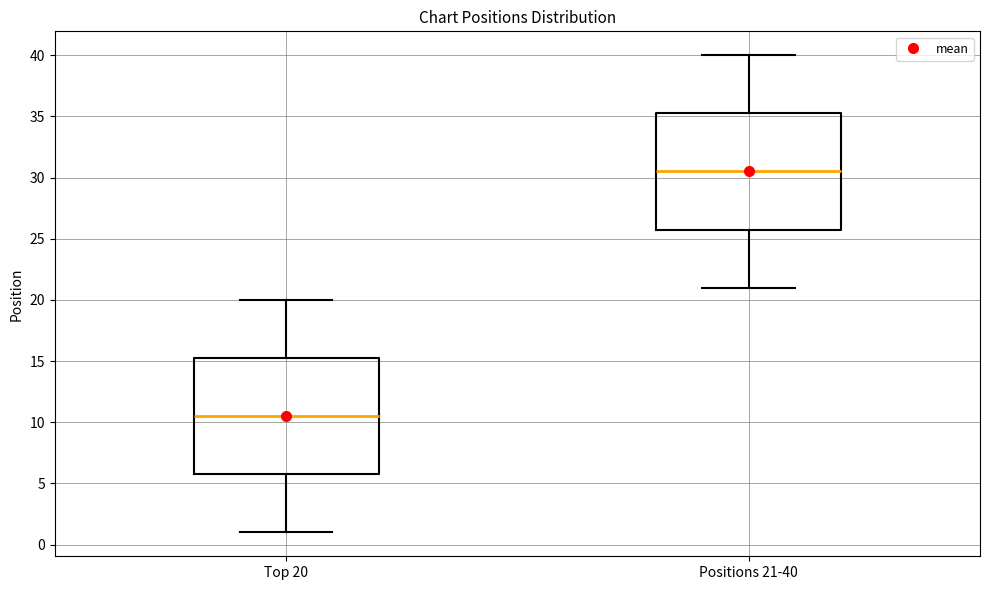

Which box's median line is the highest?

Positions 21-40